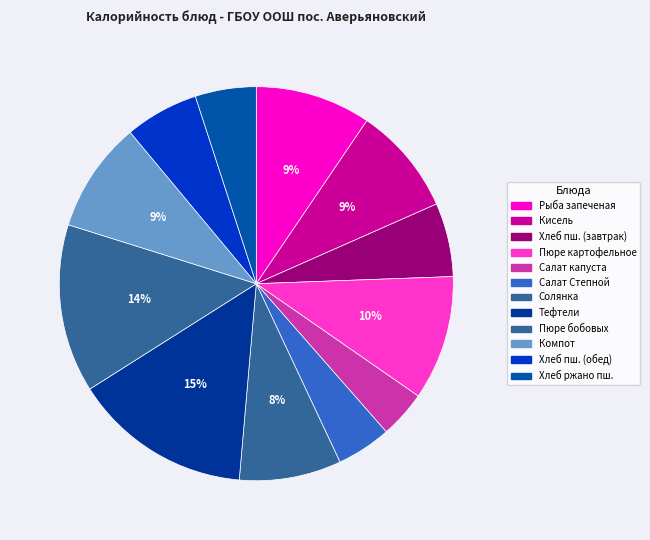

How many slices are in this pie chart?

12